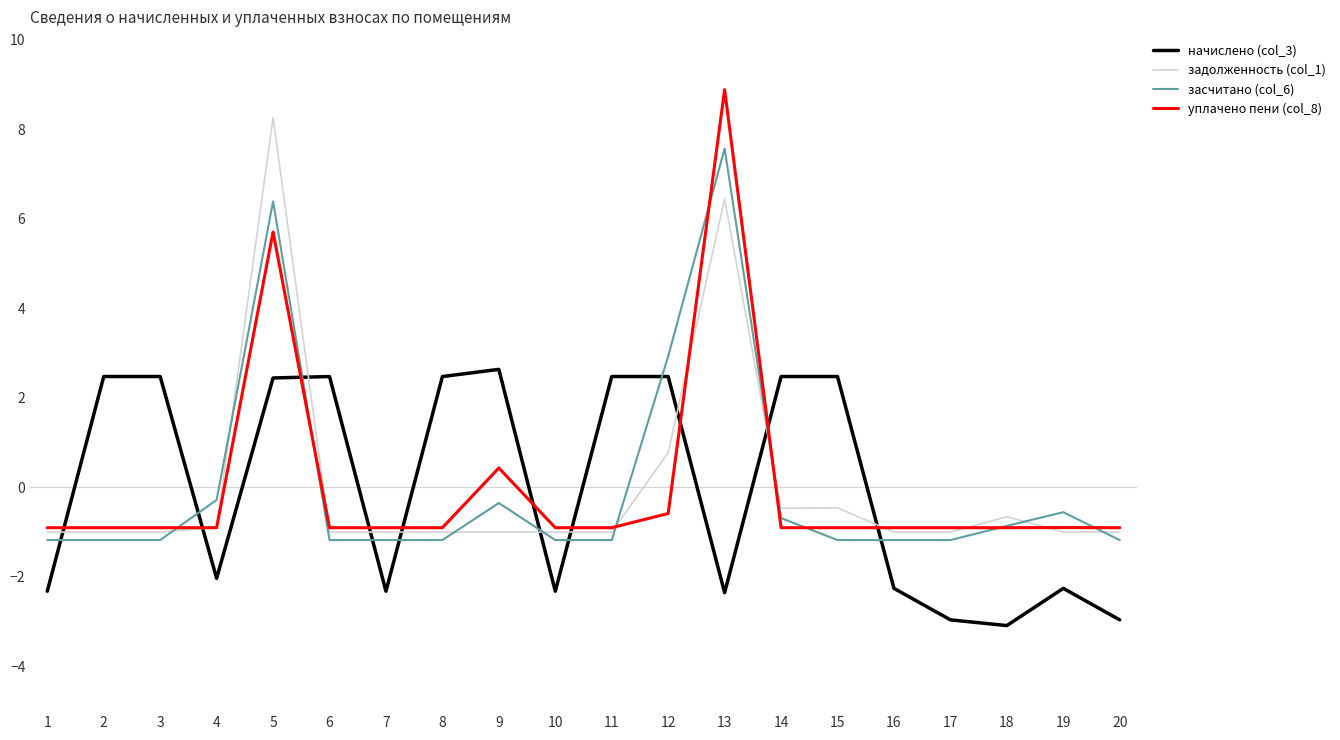

True or false: уплачено пени (col_8) and начислено (col_3) cross at least once.

True